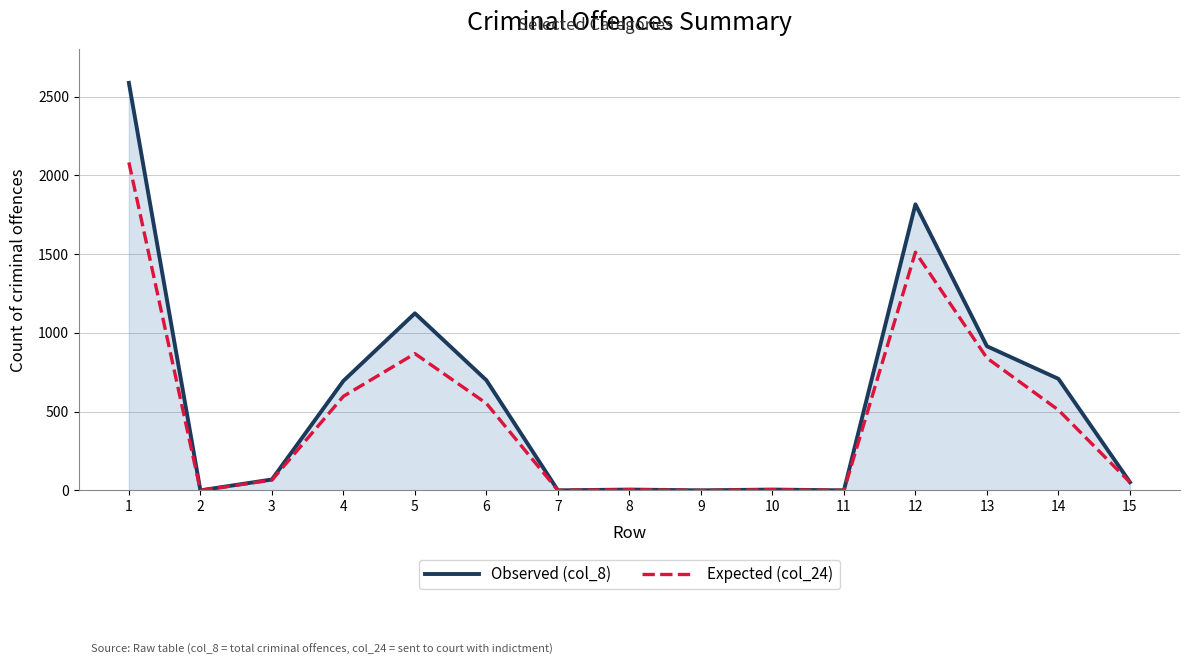

At which category is the sum across all series the highest?

1